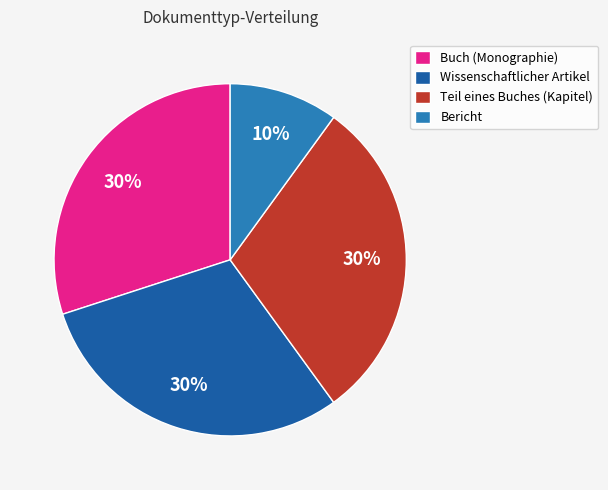

The Buch (Monographie) slice represents 30% of the pie. True or false?

True